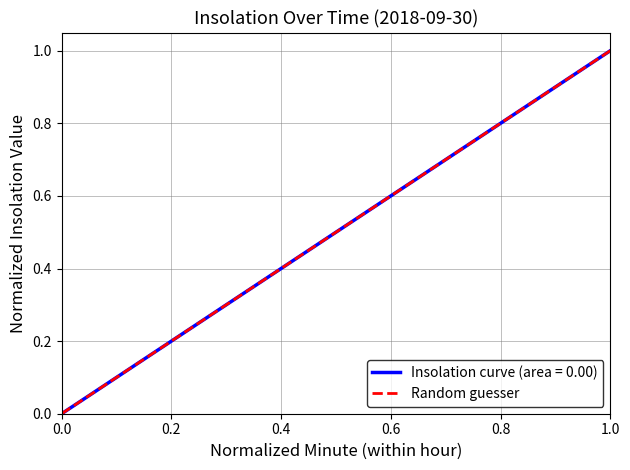

Rank the categories by value from lowest to highest.

0.0, 0.2, 0.4, 0.6, 0.8, 1.0